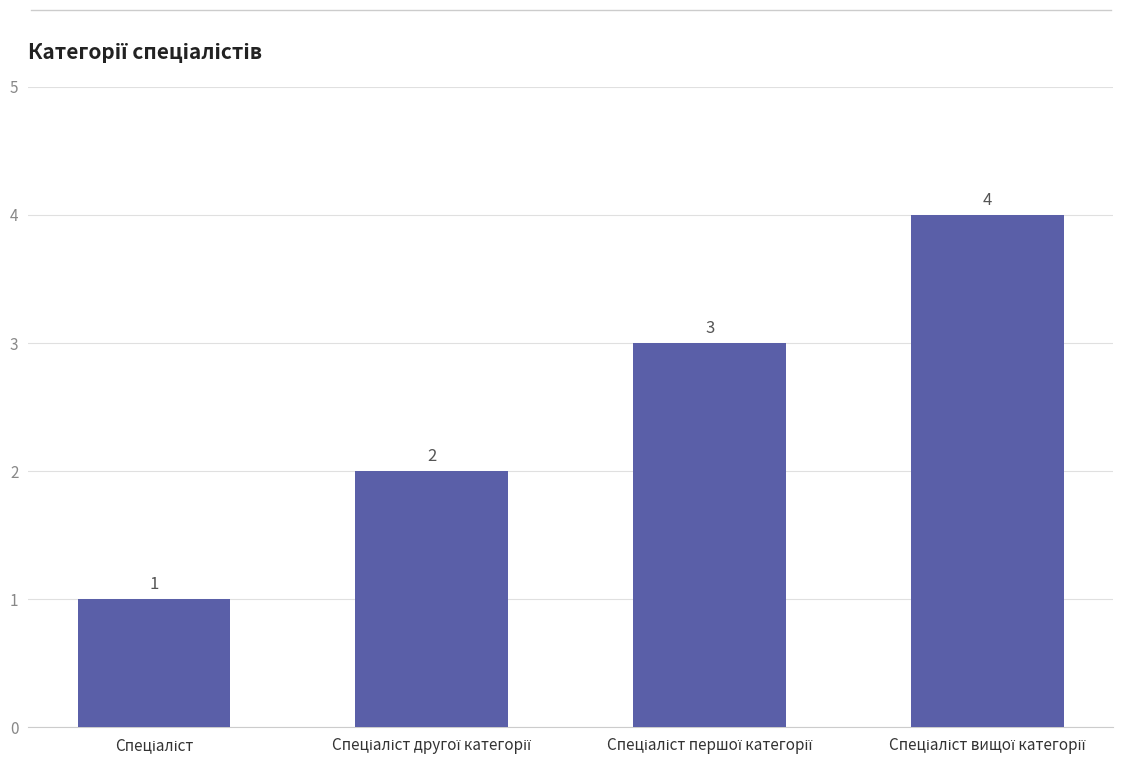

What is the greatest value displayed?

4